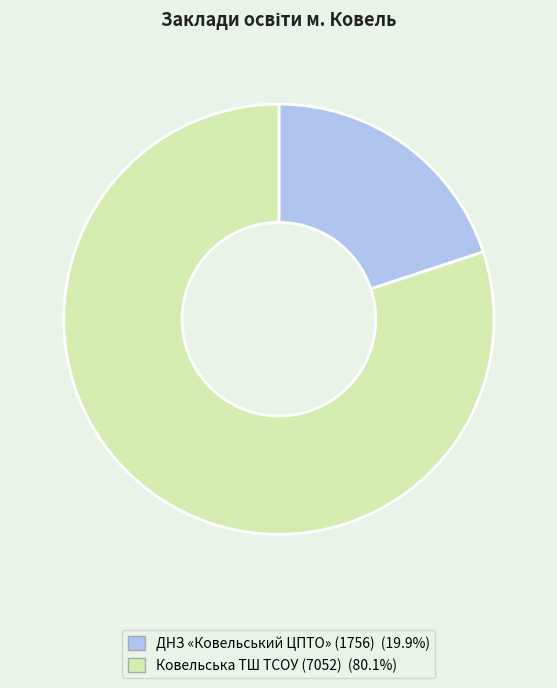

Combined, do Ковельська ТШ ТСОУ (7052) (80.1%) and ДНЗ «Ковельський ЦПТО» (1756) (19.9%) account for over 50%?

Yes